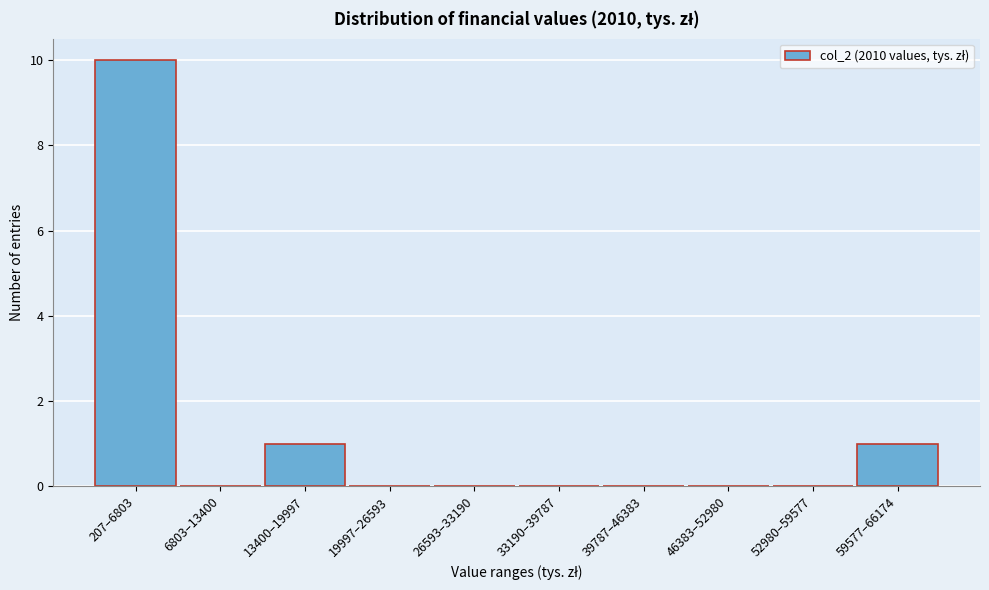

Reading left to right, extract all data points from this chart.

207–6803=10	6803–13400=0	13400–19997=1	19997–26593=0	26593–33190=0	33190–39787=0	39787–46383=0	46383–52980=0	52980–59577=0	59577–66174=1